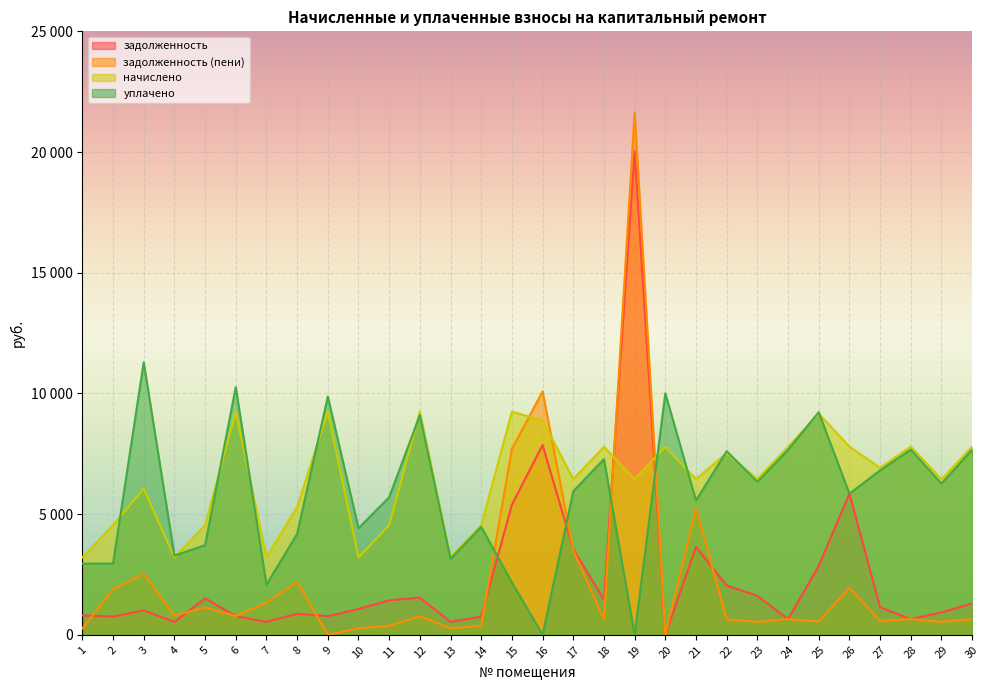

Read the задолженность (пени) value at 4.

794.5